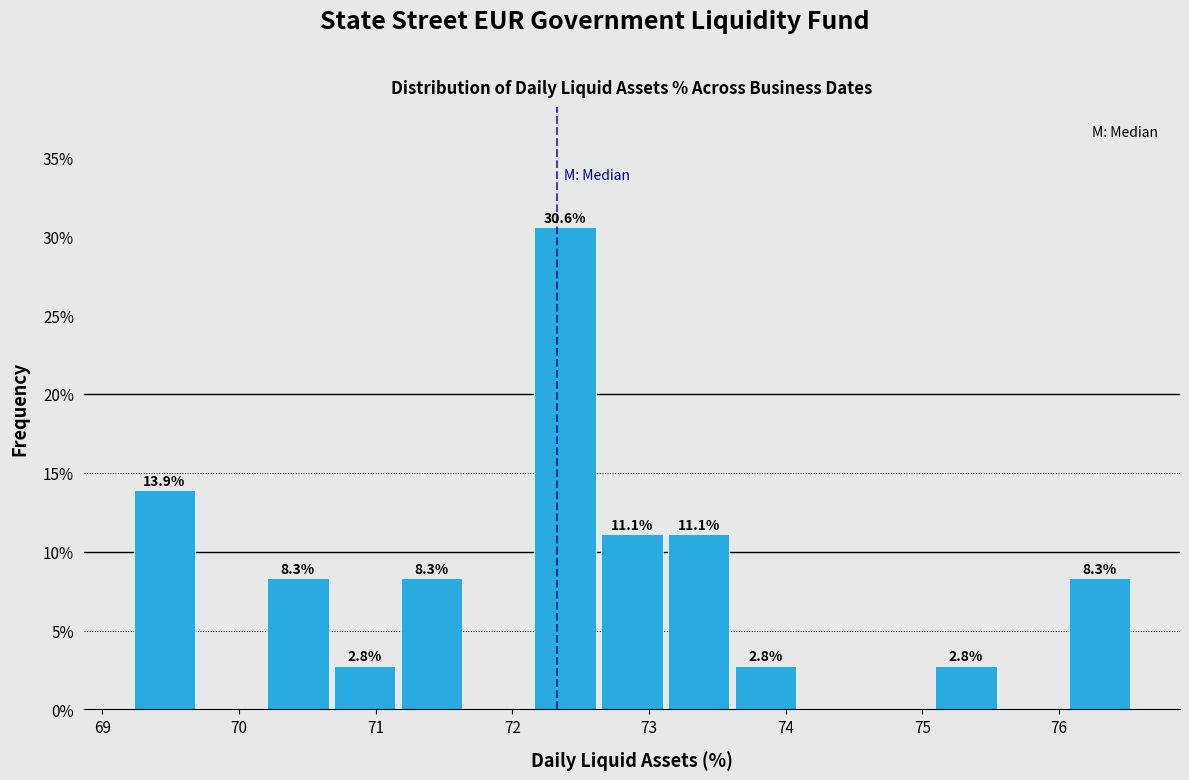

Over which range of the x-axis is the bar tallest?

72.1 to 72.6